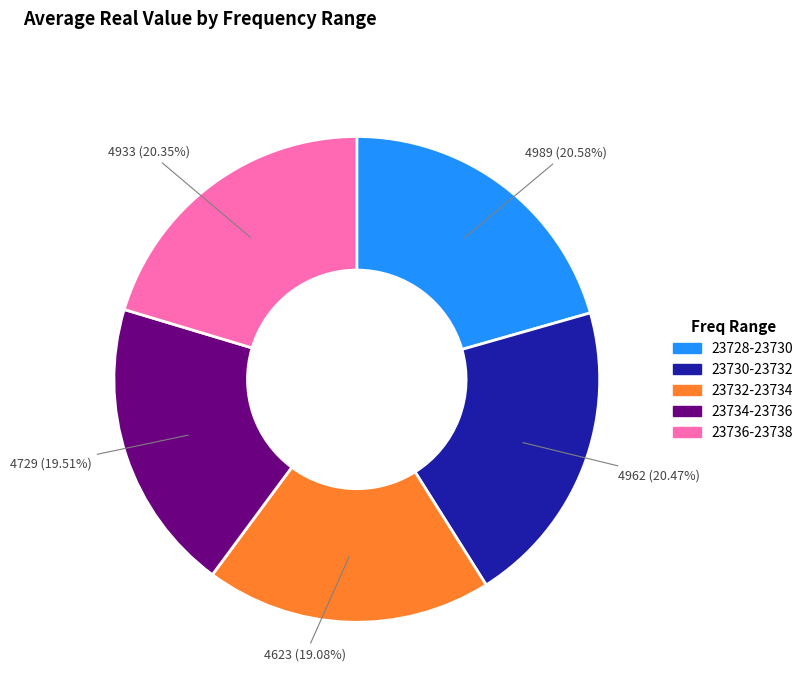

How many slices are in this pie chart?

5